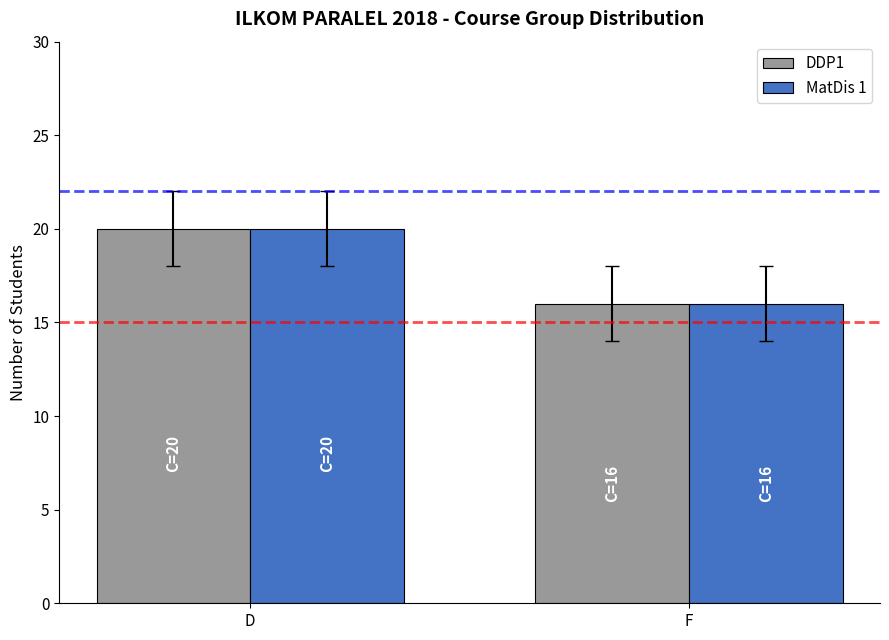

Rank the categories by MatDis 1 value from highest to lowest.

D, F